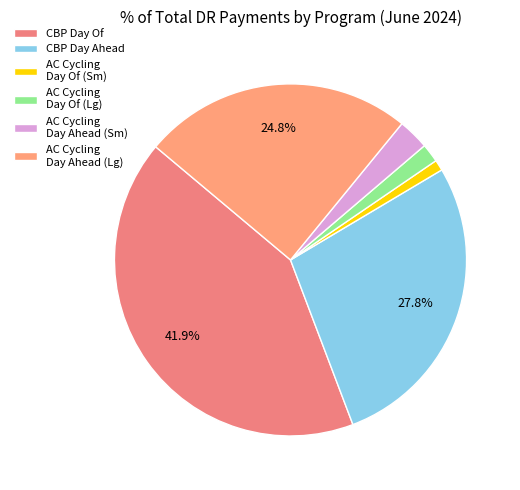

What is the ratio of the value at CBP Day Ahead to the value at CBP Day Of?

0.7